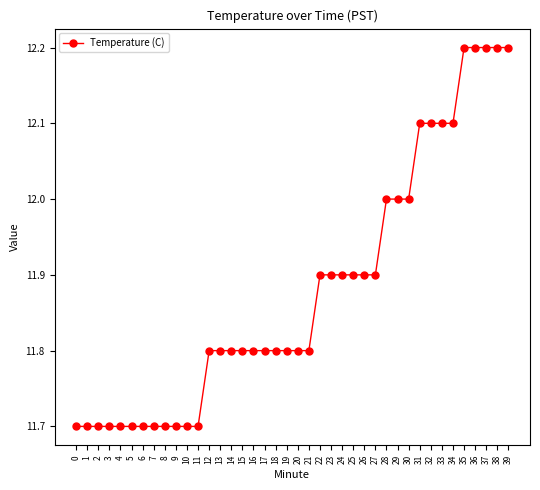

Reading left to right, what are all the values shown in this chart?

11.7	11.7	11.7	11.7	11.7	11.7	11.7	11.7	11.7	11.7	11.7	11.7	11.8	11.8	11.8	11.8	11.8	11.8	11.8	11.8	11.8	11.8	11.9	11.9	11.9	11.9	11.9	11.9	12.0	12.0	12.0	12.1	12.1	12.1	12.1	12.2	12.2	12.2	12.2	12.2